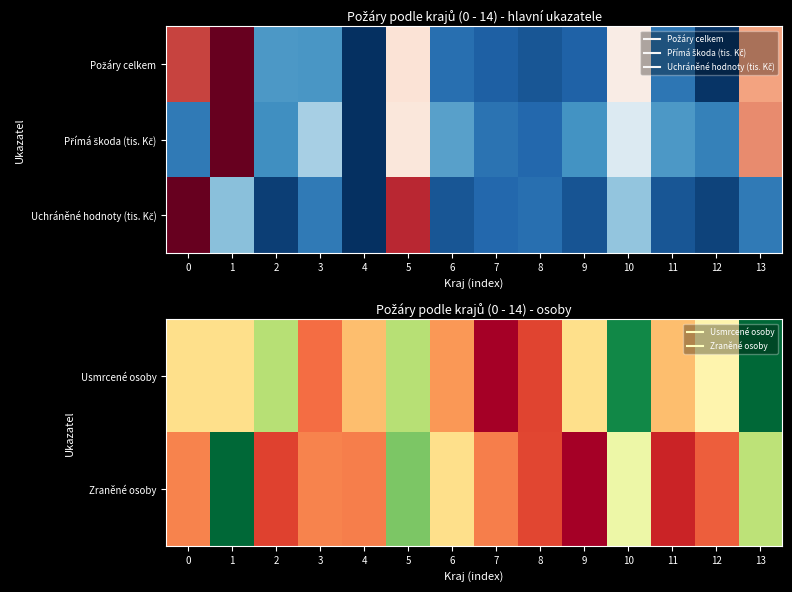

How many categories are shown in the chart?

14